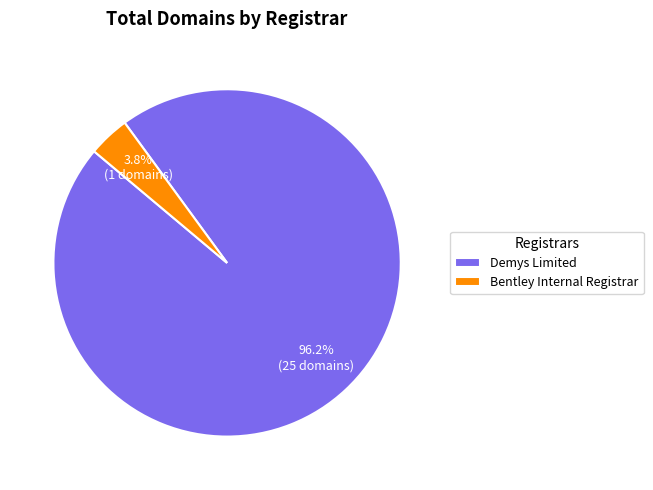

What portion of the pie excludes Bentley Internal Registrar?

96.2%